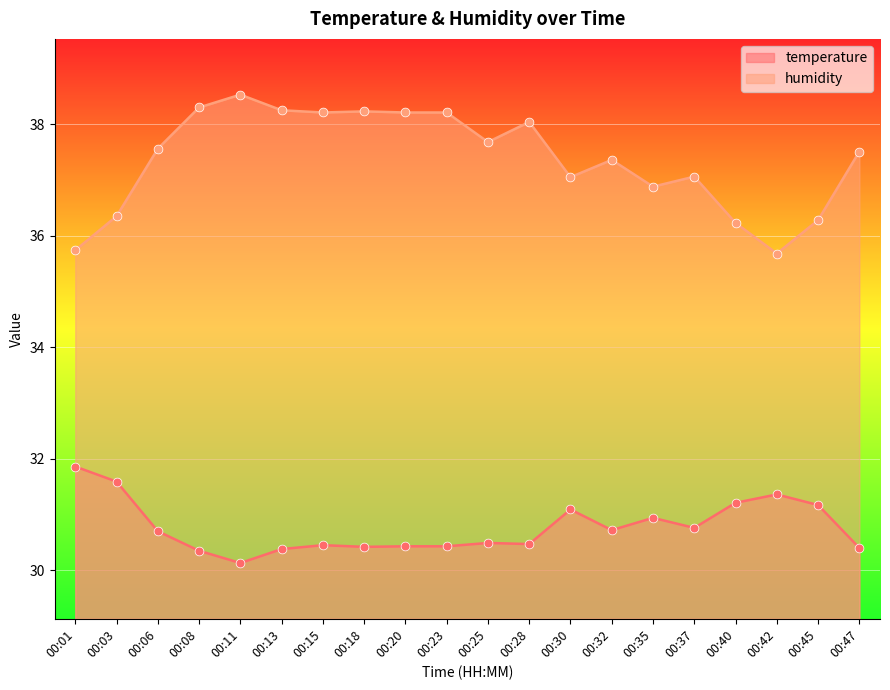

At how many categories does at least one series exceed 32?

20